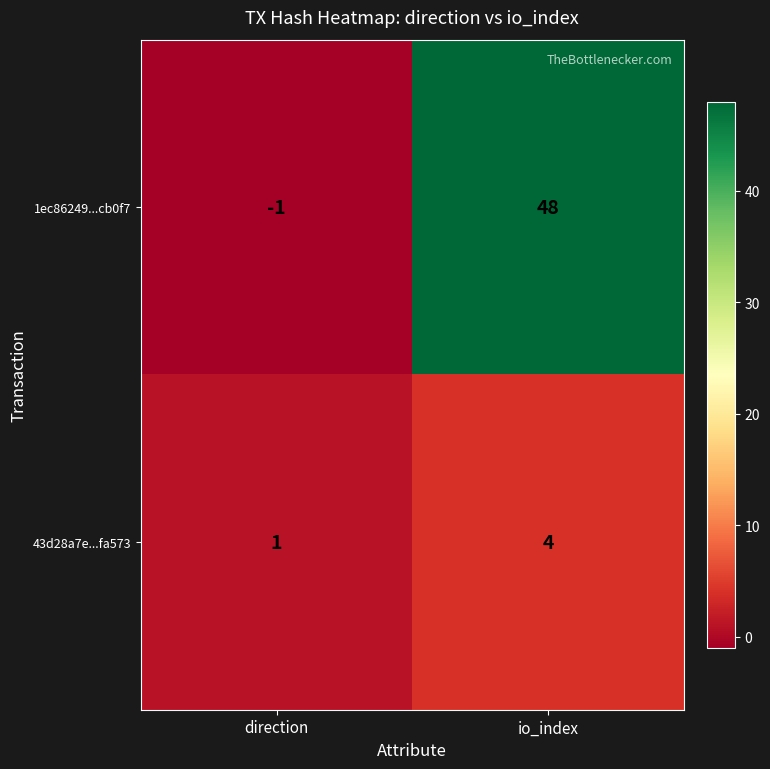

The value of 1ec86249...cb0f7 at io_index is 48. True or false?

True